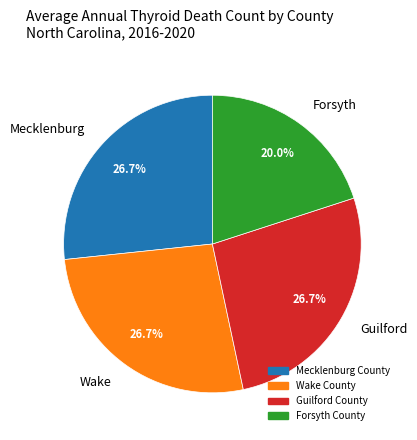

Do Forsyth and Wake together represent more than half of the pie?

No